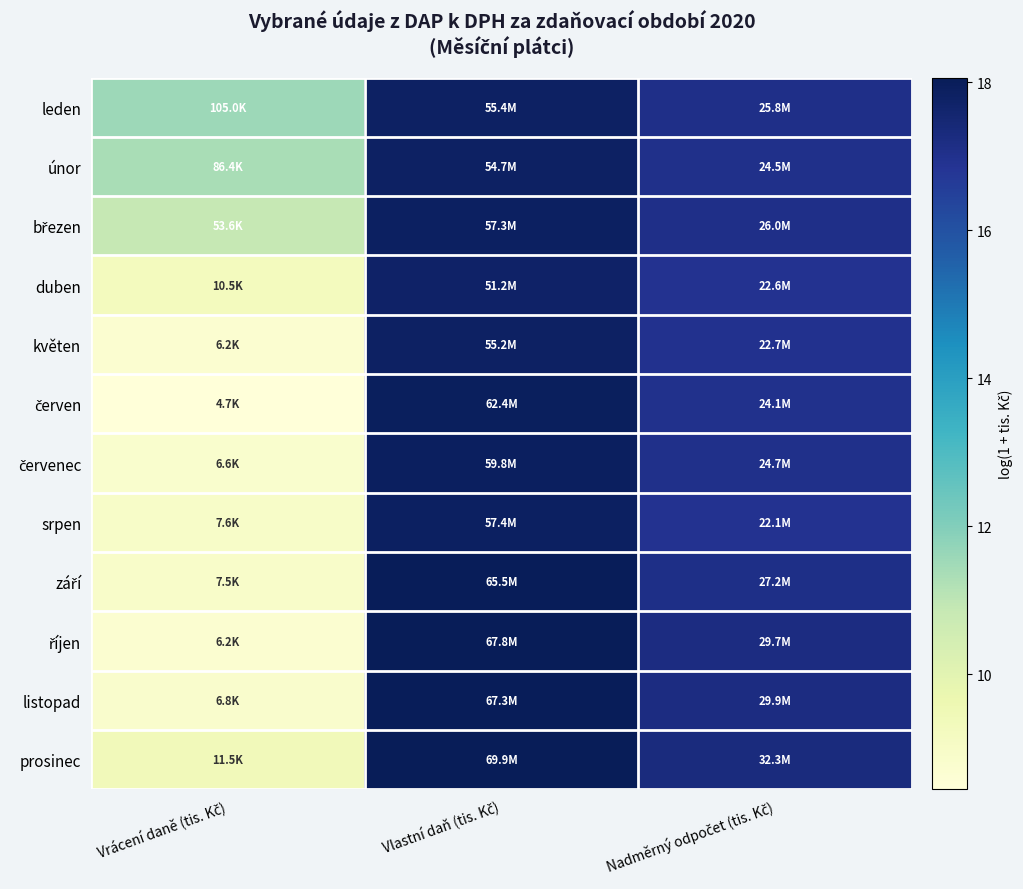

At which category is the sum across all series the highest?

Vlastní daň (tis. Kč)